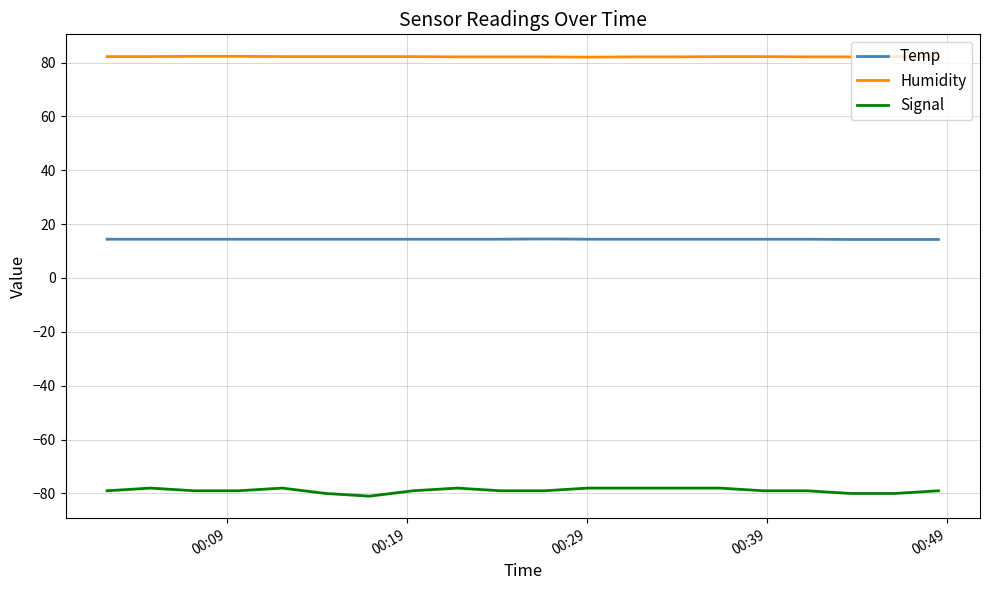

True or false: Signal and Temp cross at least once.

False